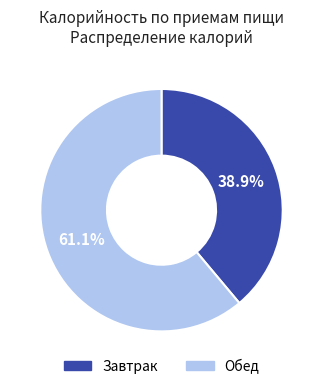

Which slice is the largest?

Обед